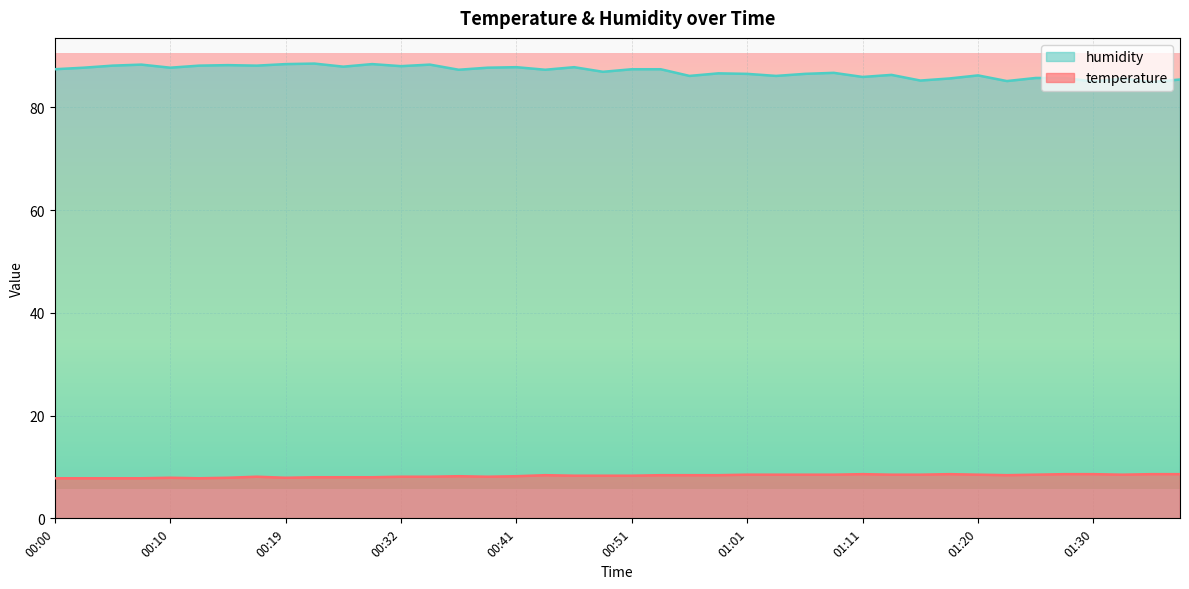

Which series changed the most between 00:05 and 01:13?

humidity